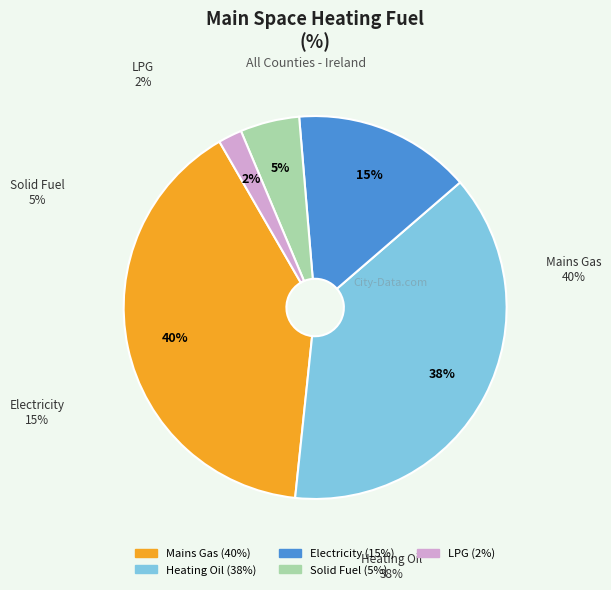

Rank the categories by value from highest to lowest.

Mains Gas, Heating Oil, Electricity, Solid Fuel, LPG